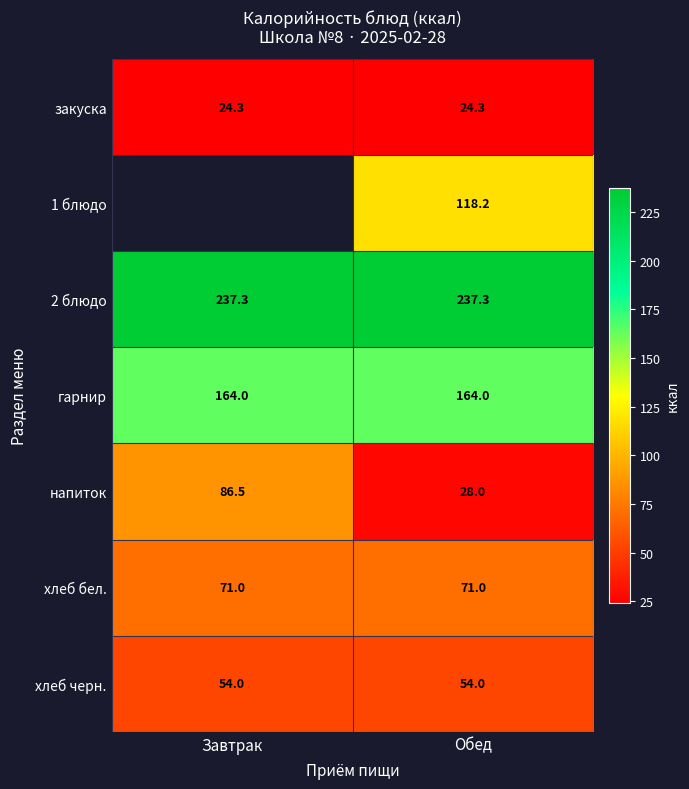

What is the approximate value of гарнир at Обед?

164.0